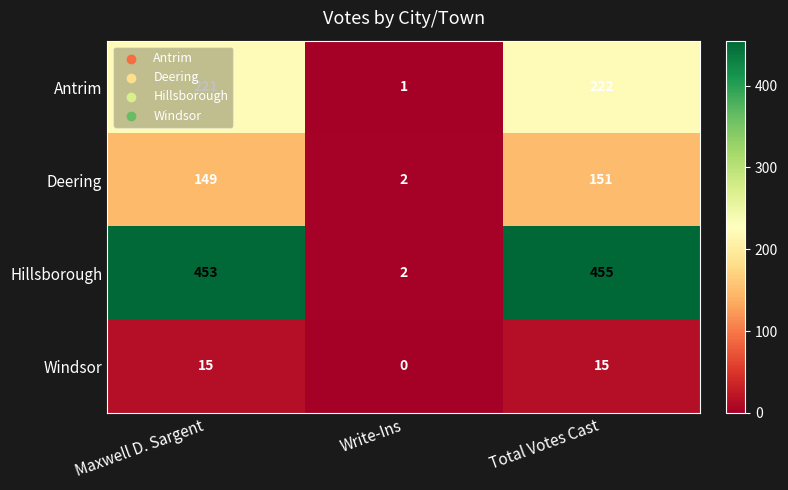

How many distinct data groups are displayed?

4